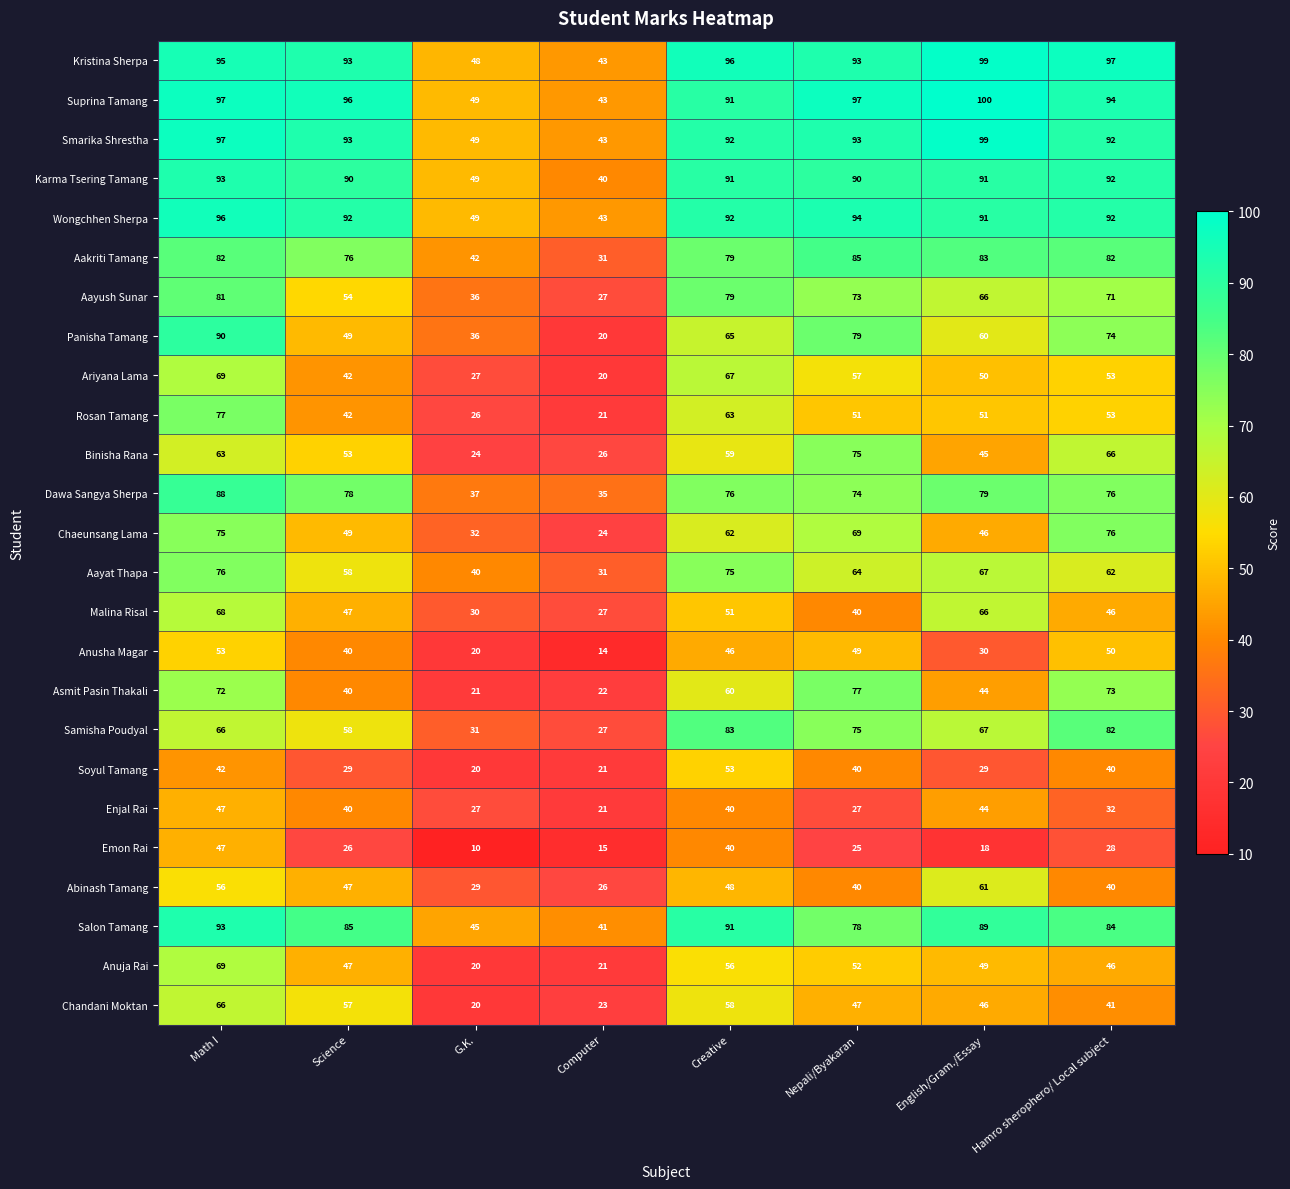

What is the spread (max minus min) of values at G.K.?

39